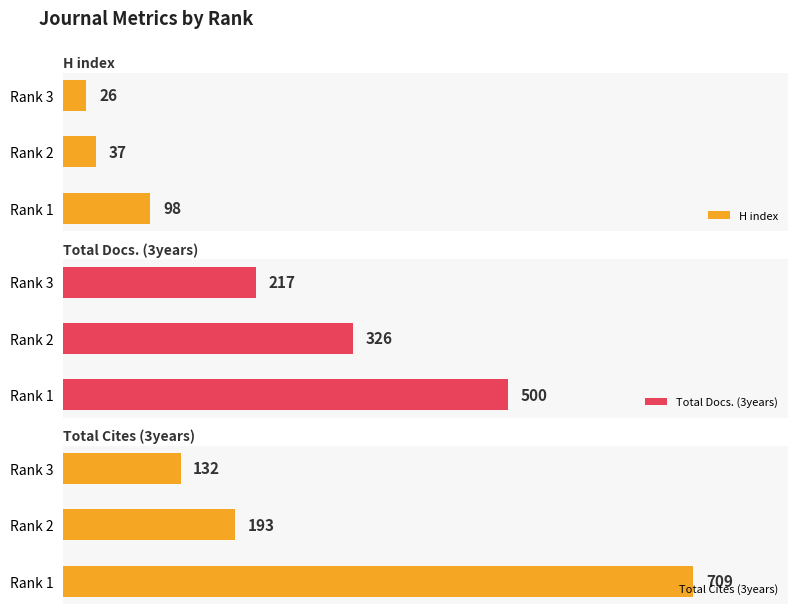

At which label does H index reach its peak?

Rank 1